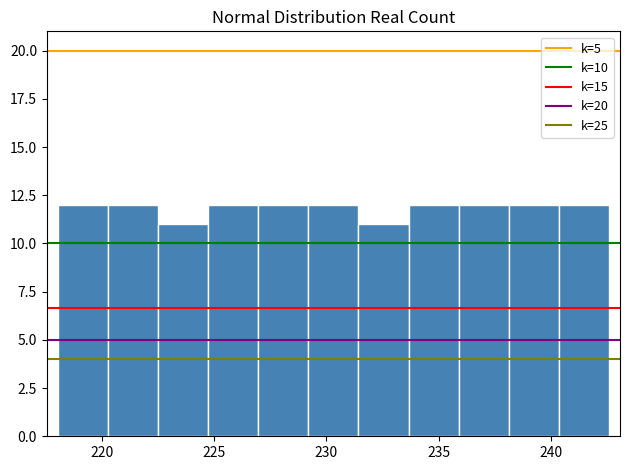

Reading left to right, list every bar in this chart as the range it spans on the x-axis followed by its height. Neither the bar edges nor the heights are printed on the chart, so give them approximately, as read against the axes.

218.0 to 220.5: 12
220.5 to 222.5: 12
222.5 to 224.5: 11
224.5 to 227.0: 12
227.0 to 229.0: 12
229.0 to 231.5: 12
231.5 to 233.5: 11
233.5 to 236.0: 12
236.0 to 238.0: 12
238.0 to 240.5: 12
240.5 to 242.5: 12